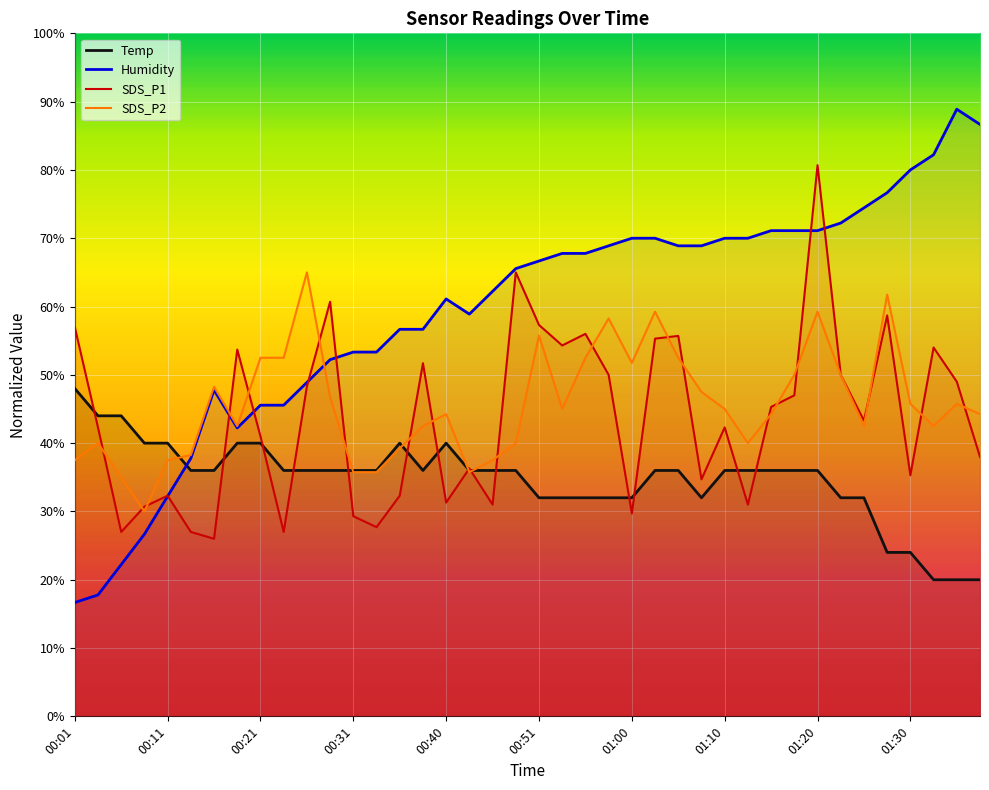

How many values in the Temp series are below 35?

13